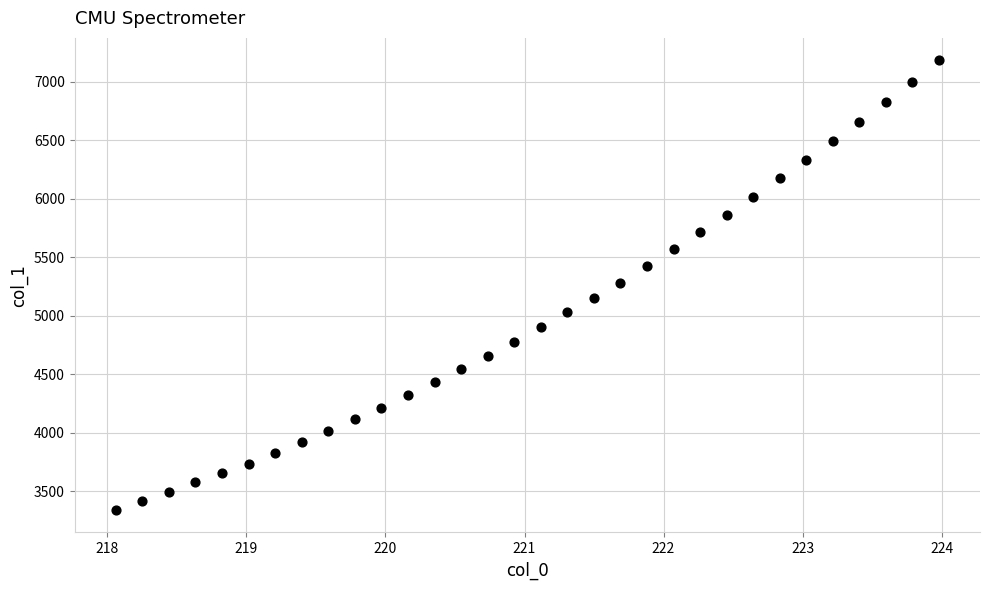

How many data points are displayed?

32